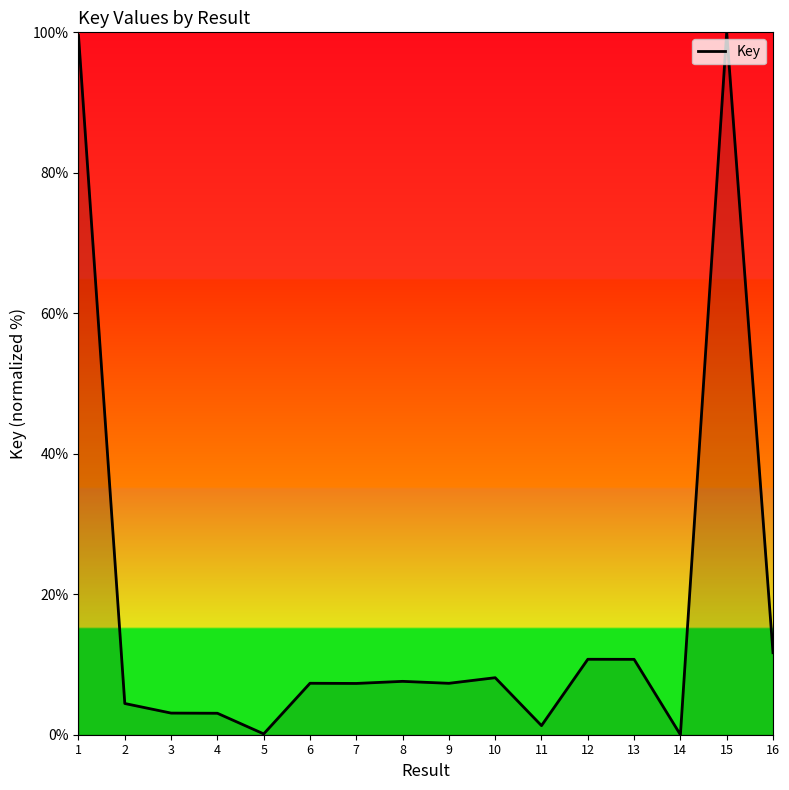

True or false: the data shows 7.6 at 8.

True